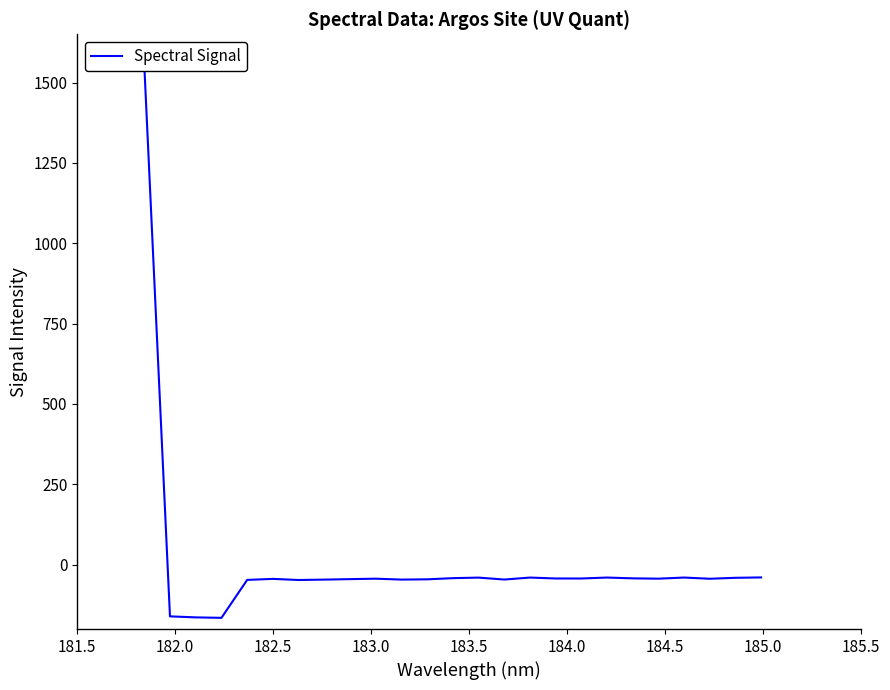

How many lines are shown in the chart?

1